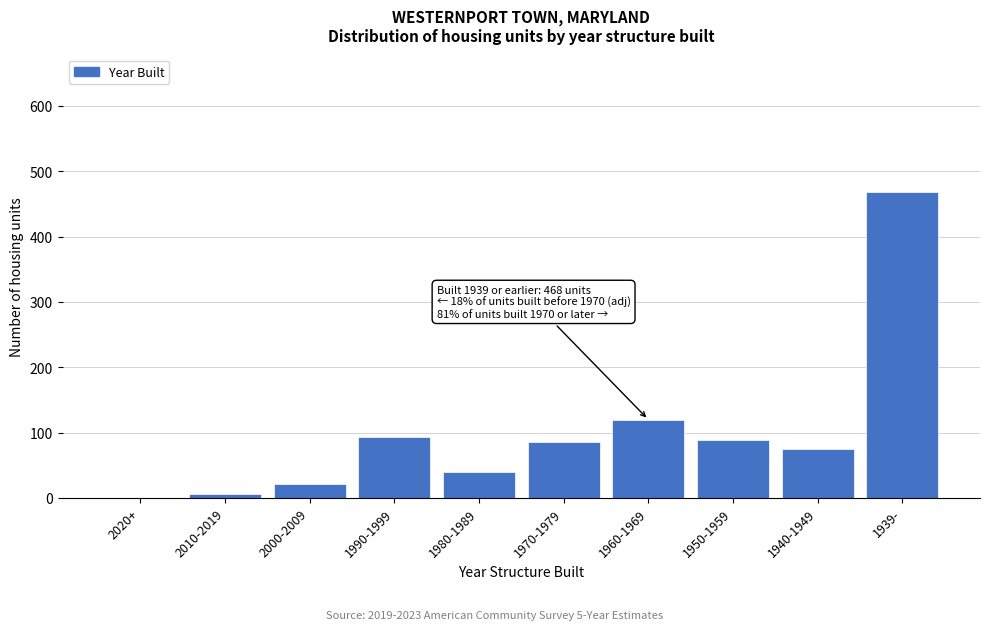

Reading left to right, transcribe all the data shown in this chart.

2020+=0	2010-2019=6	2000-2009=21	1990-1999=93	1980-1989=39	1970-1979=86	1960-1969=120	1950-1959=89	1940-1949=75	1939-=468